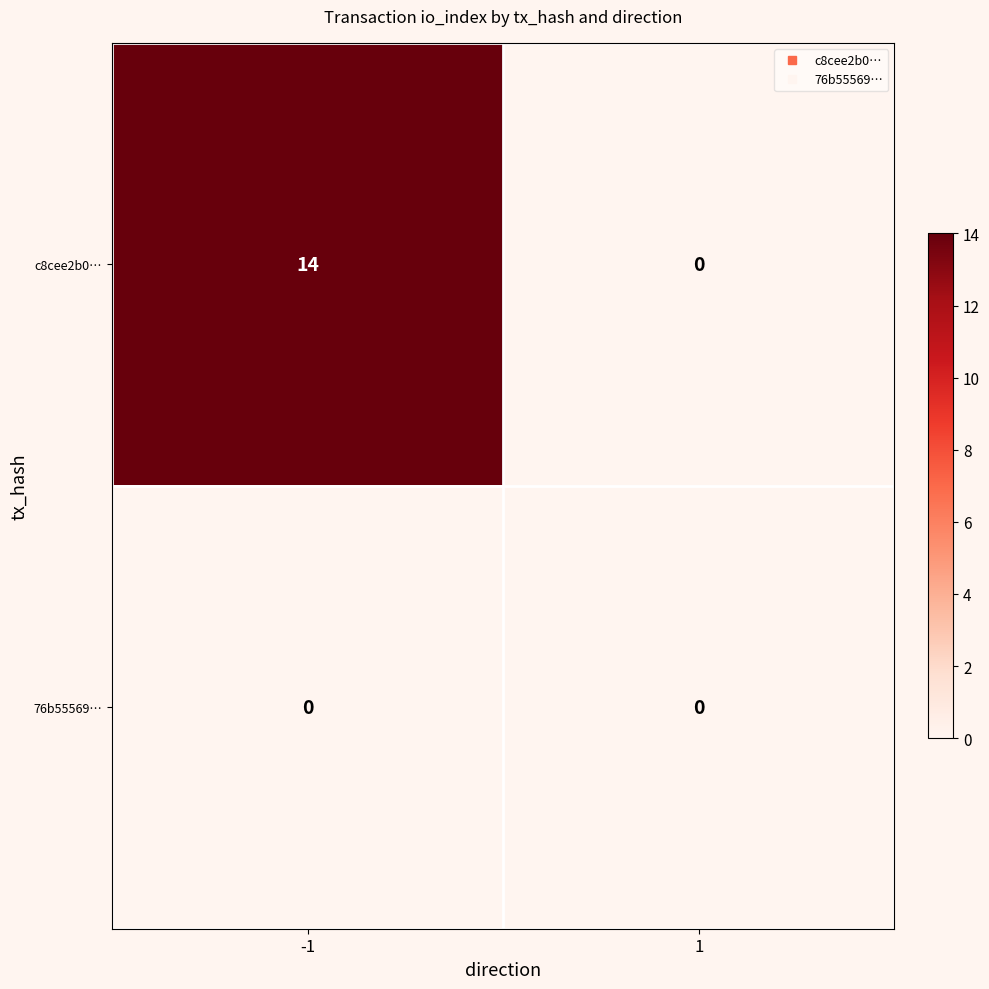

What is the difference between the highest and lowest values at -1?

14